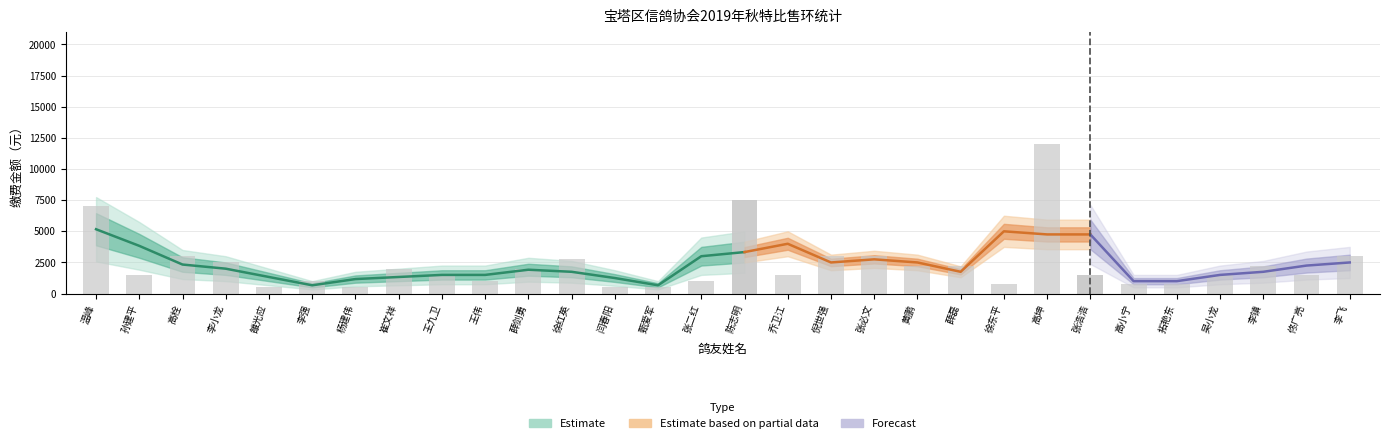

Is it true that 缴费金额 equals 1000 at 李强?

True